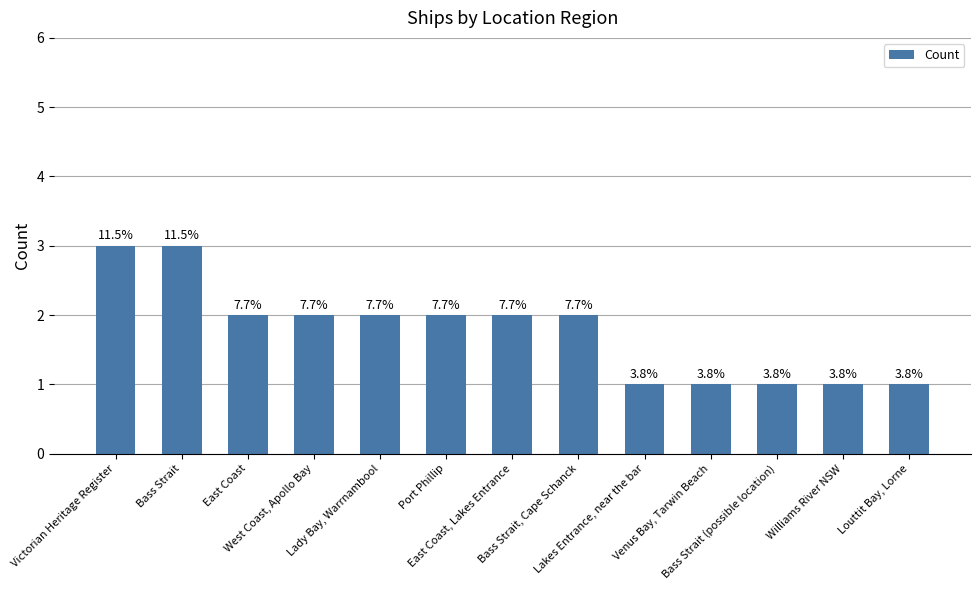

Does the chart contain any negative values?

No